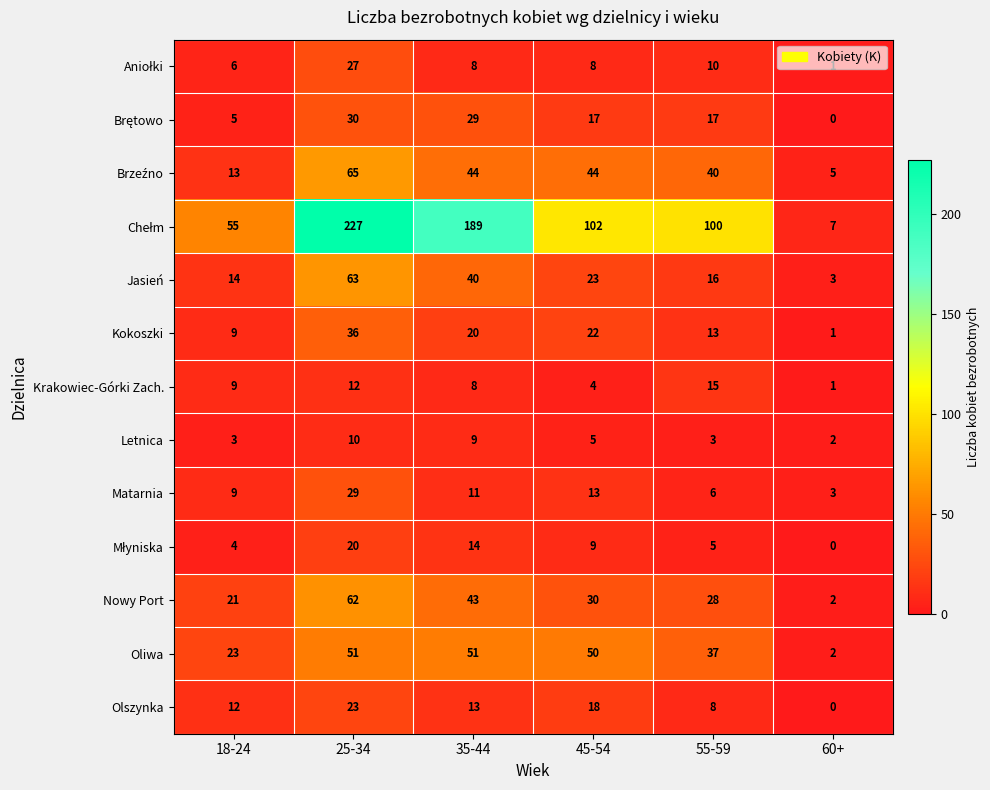

What is the sum of the Olszynka values at 55-59 and 60+?

8